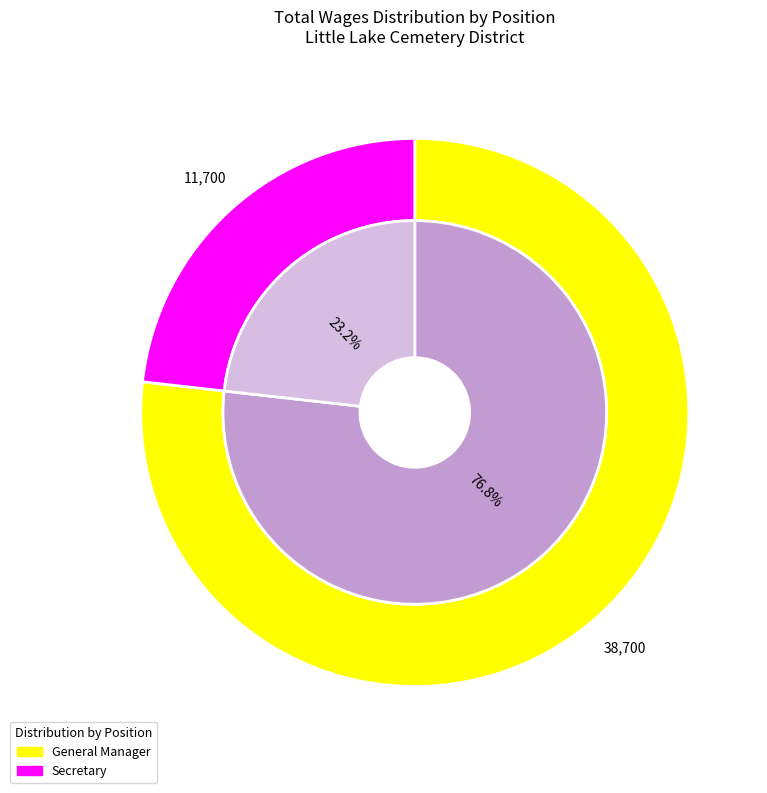

What is the majority slice?

General Manager